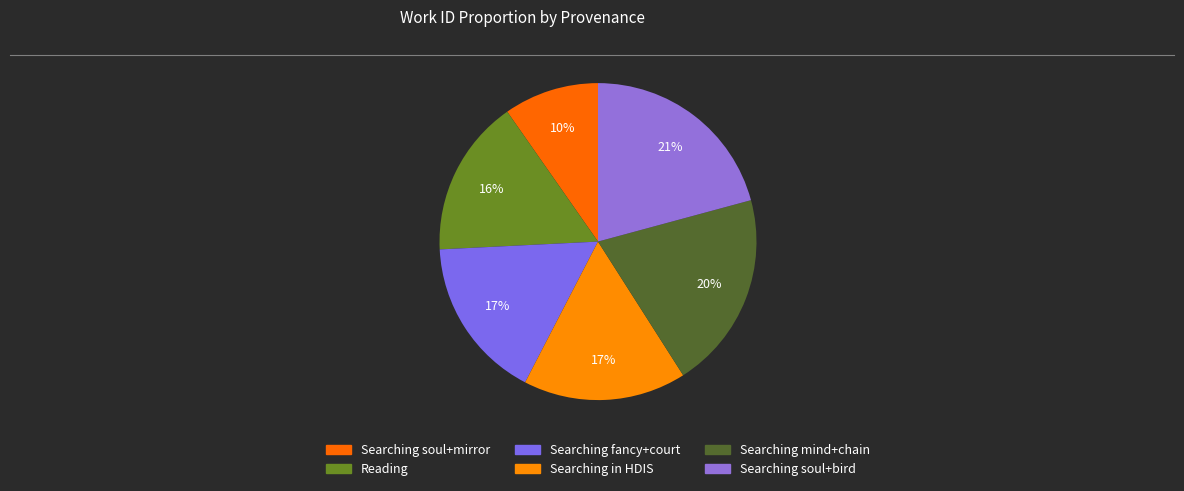

What percentage is NOT represented by Searching in HDIS?

83.4%